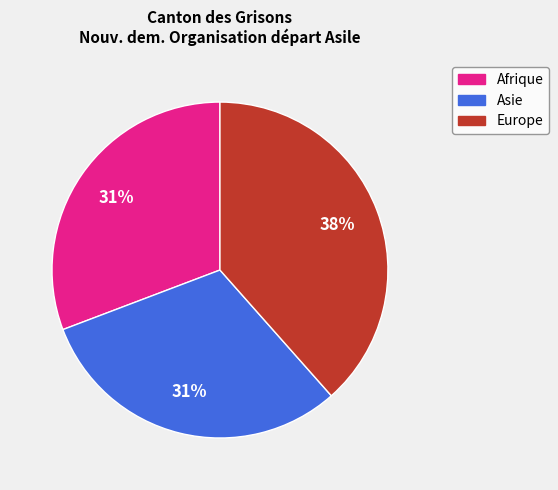

Count the number of slices in the pie.

3